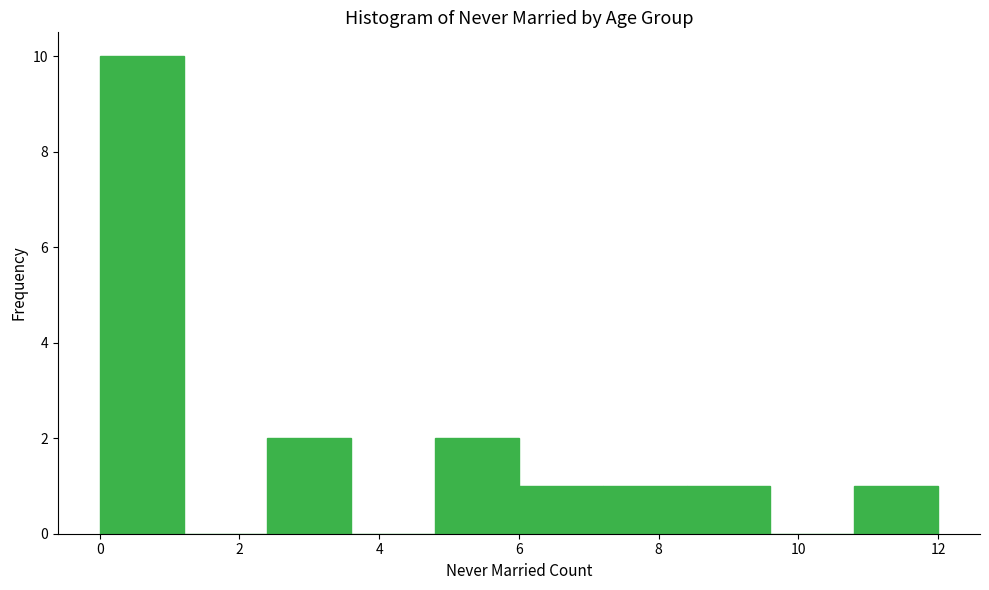

Over which range of the x-axis is the bar tallest?

0.0 to 1.2